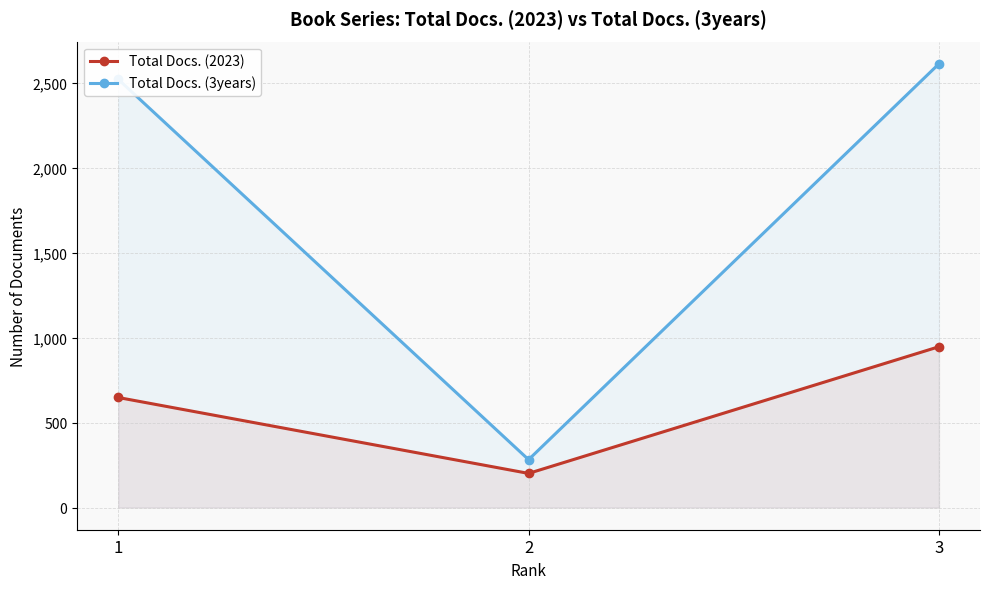

What is the sum of the Total Docs. (2023) values at 3 and 2?

1148